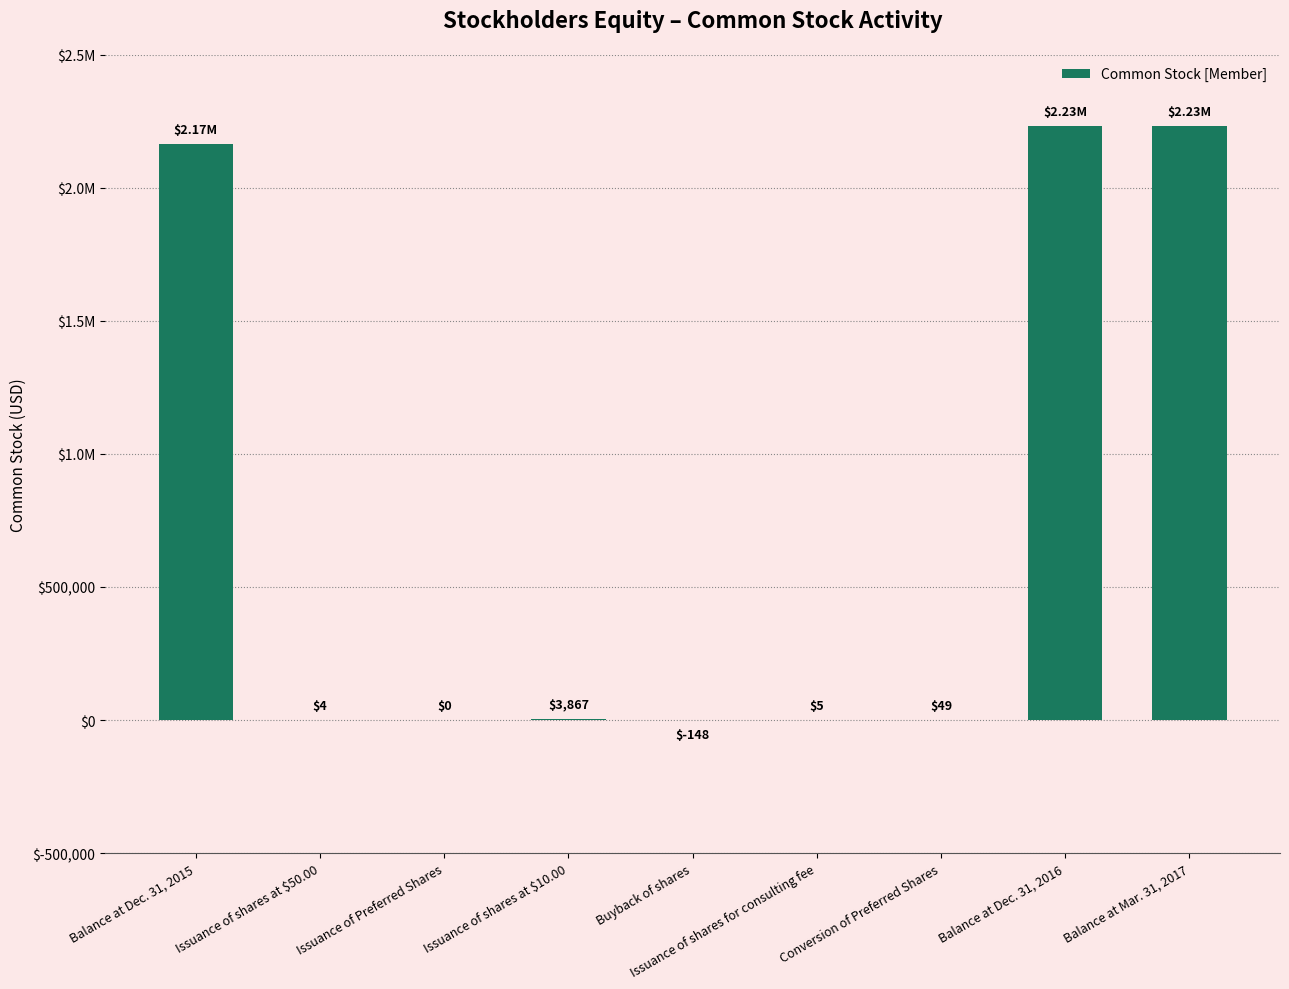

Are the bars horizontal?

No